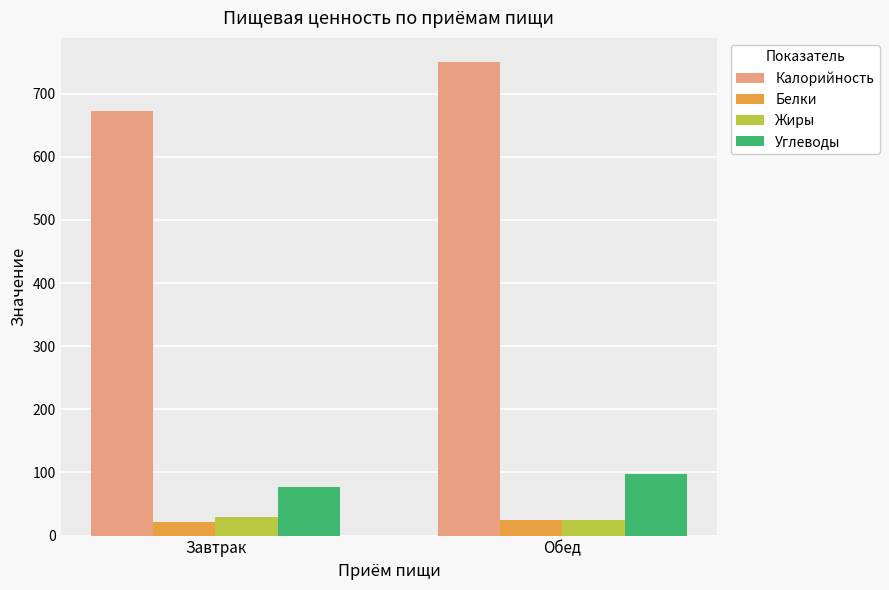

Rank the categories by Углеводы value from lowest to highest.

Завтрак, Обед